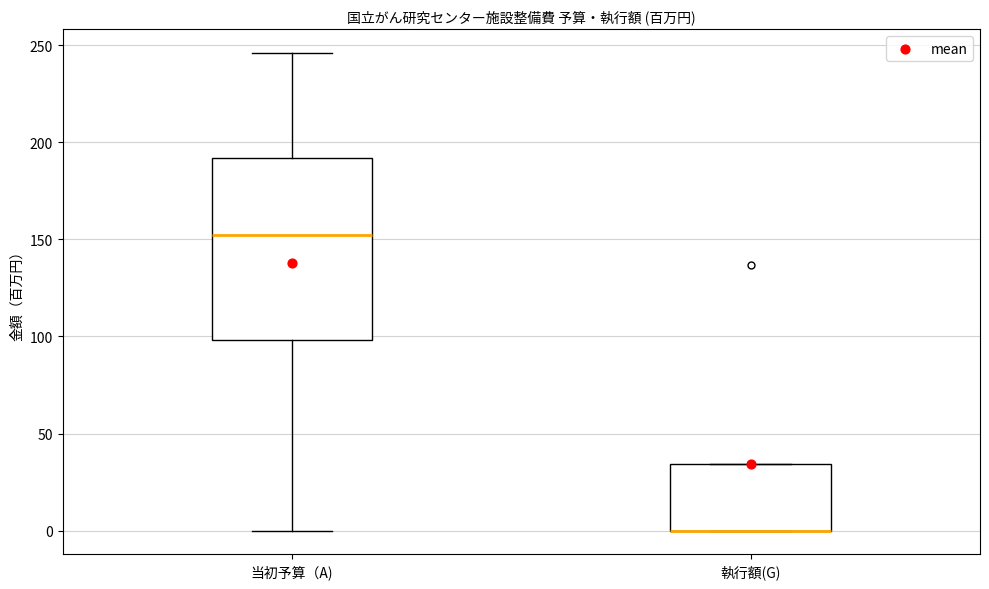

Comparing the boxes themselves (not the whiskers), which one is the tallest?

当初予算（A)